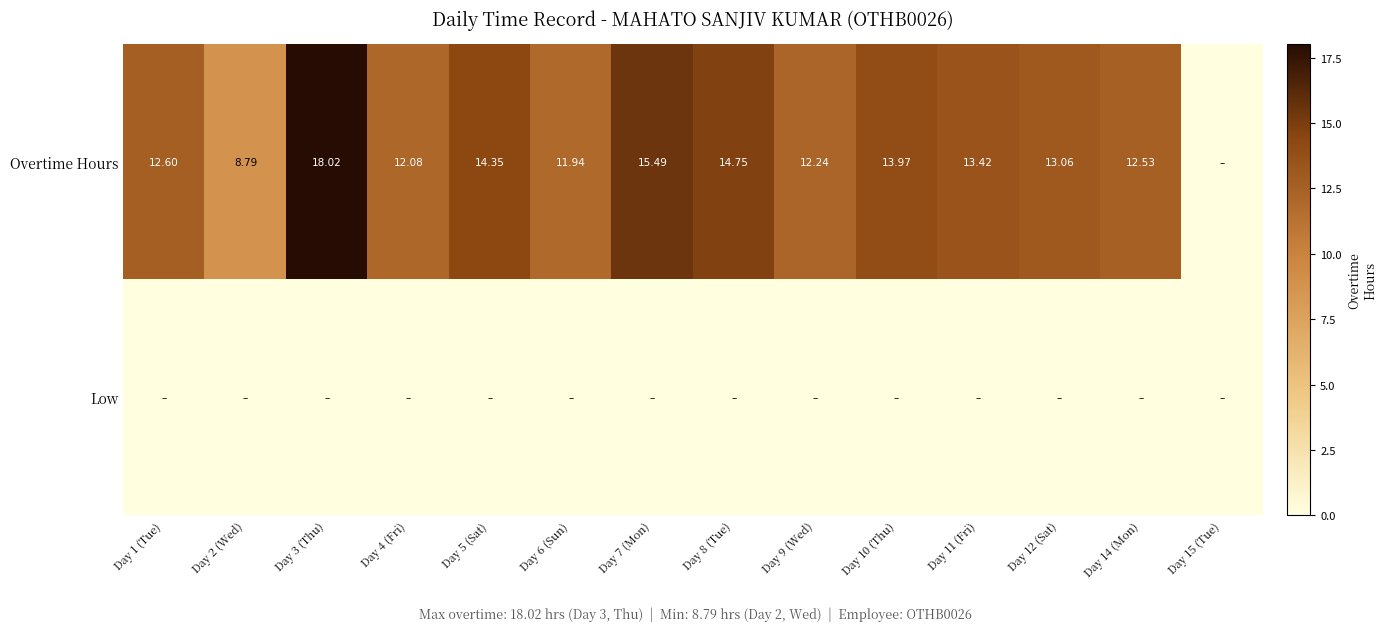

At which category does the chart reach its peak across all series?

Day 3 (Thu)